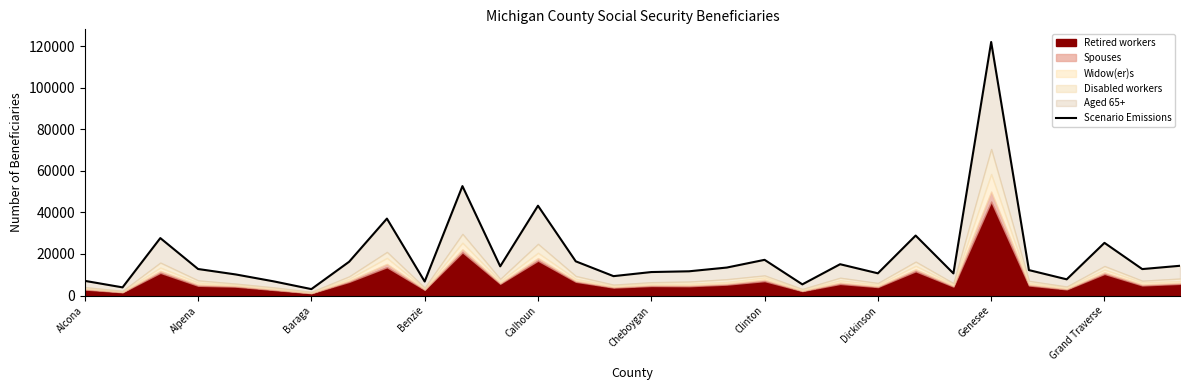

What is the sum of all values?

586100